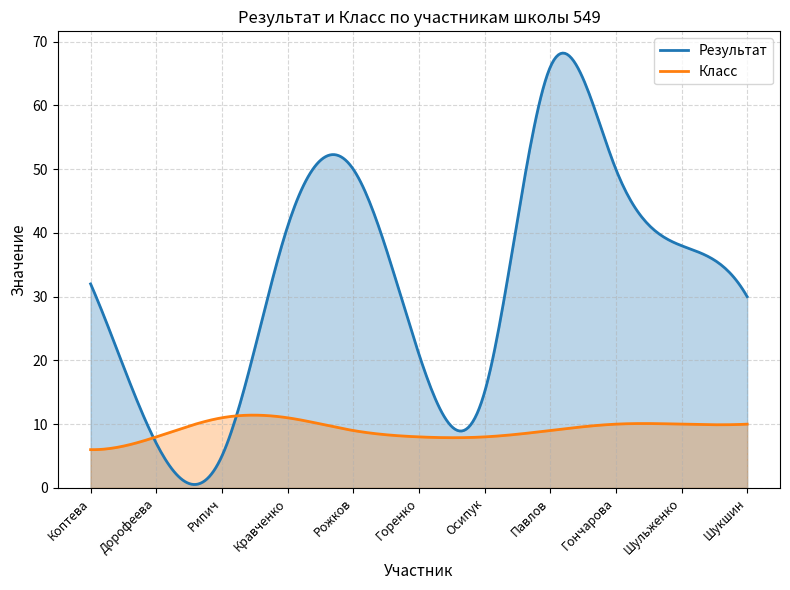

What is the value of the Результат point at the 4th from the left?

41